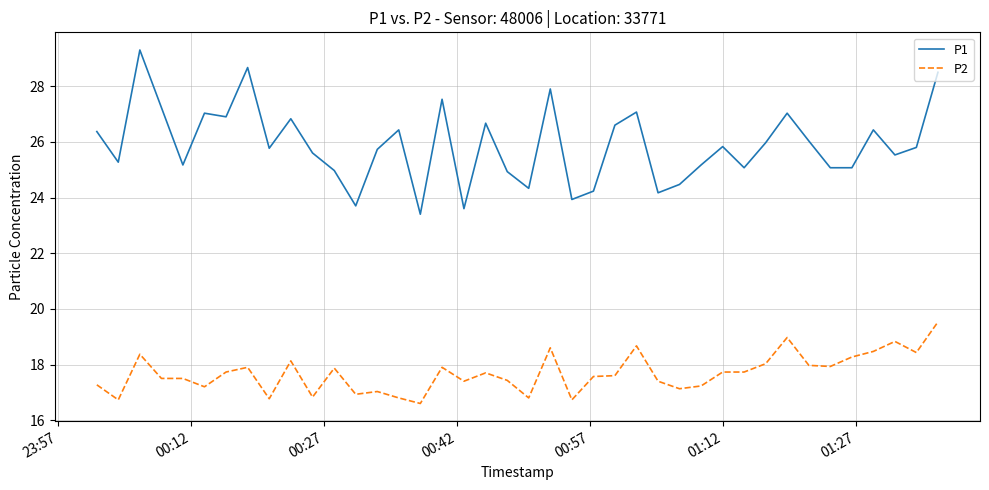

True or false: P1 and P2 cross at least once.

False